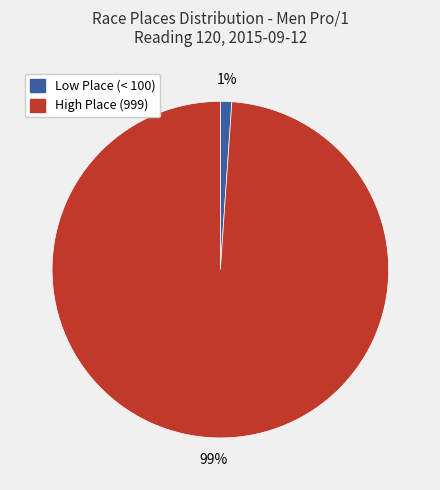

Count the number of slices in the pie.

2